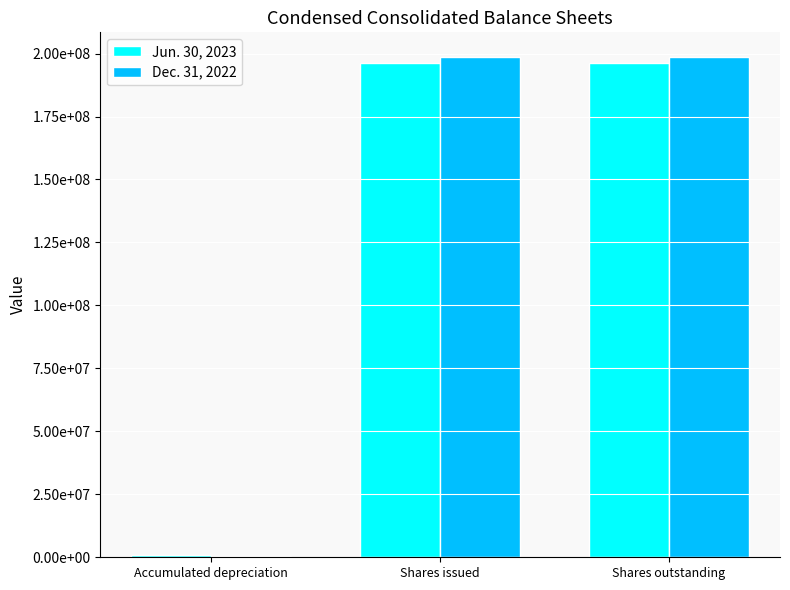

At which category is the sum across all series the highest?

Shares issued